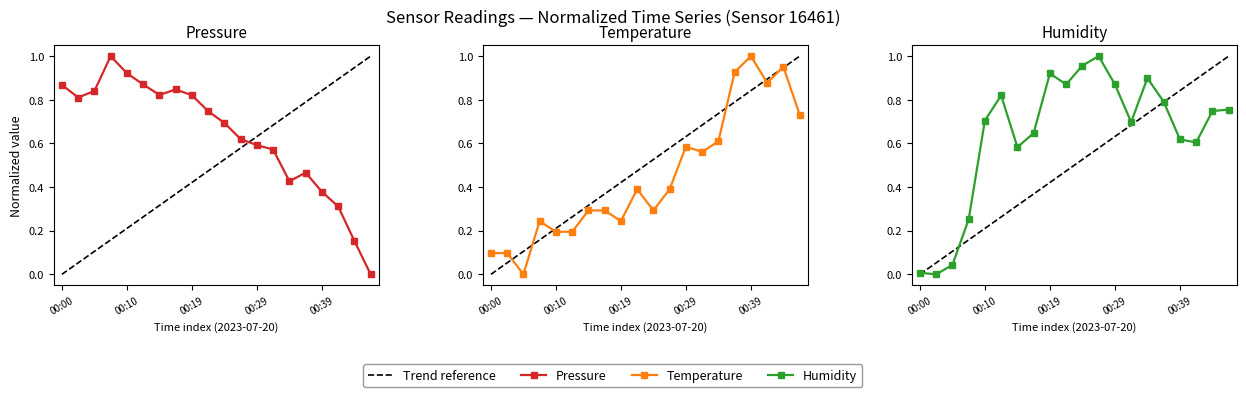

At 00:22, list the series in order from largest to smallest.

humidity, pressure, temperature